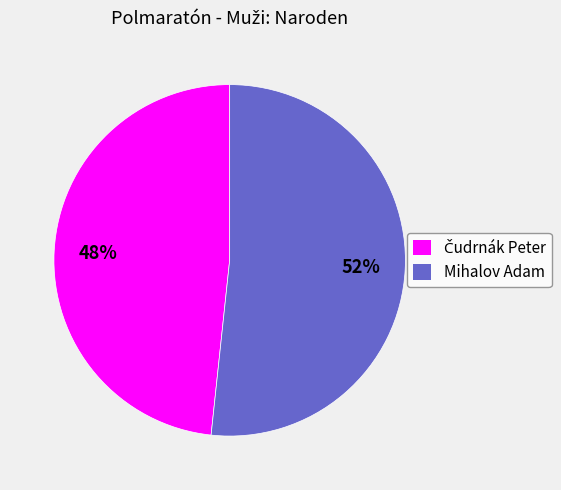

How many segments does this pie chart have?

2